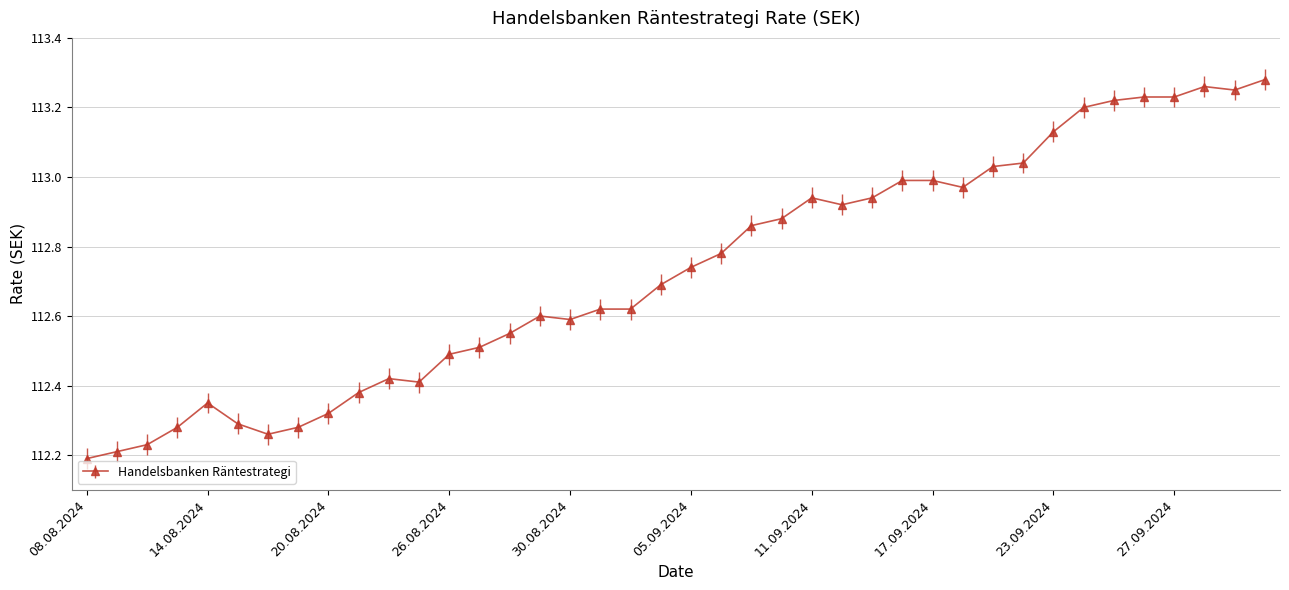

True or false: there are more than 1 points higher than both neighbors.

True